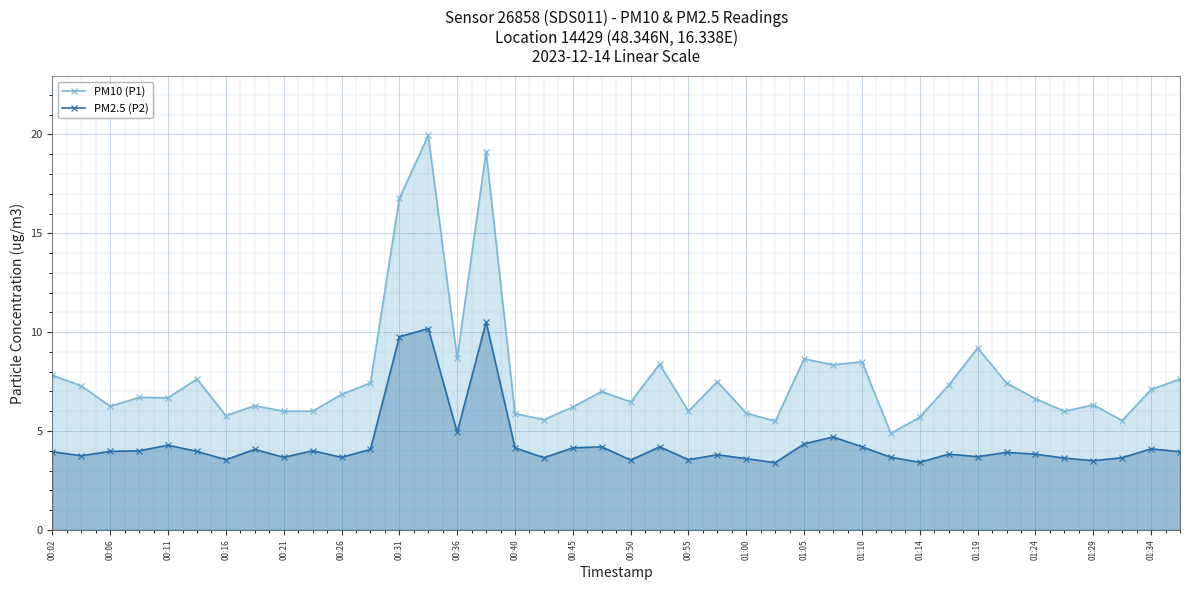

What is the difference between the highest and lowest values at 00:16?

2.2